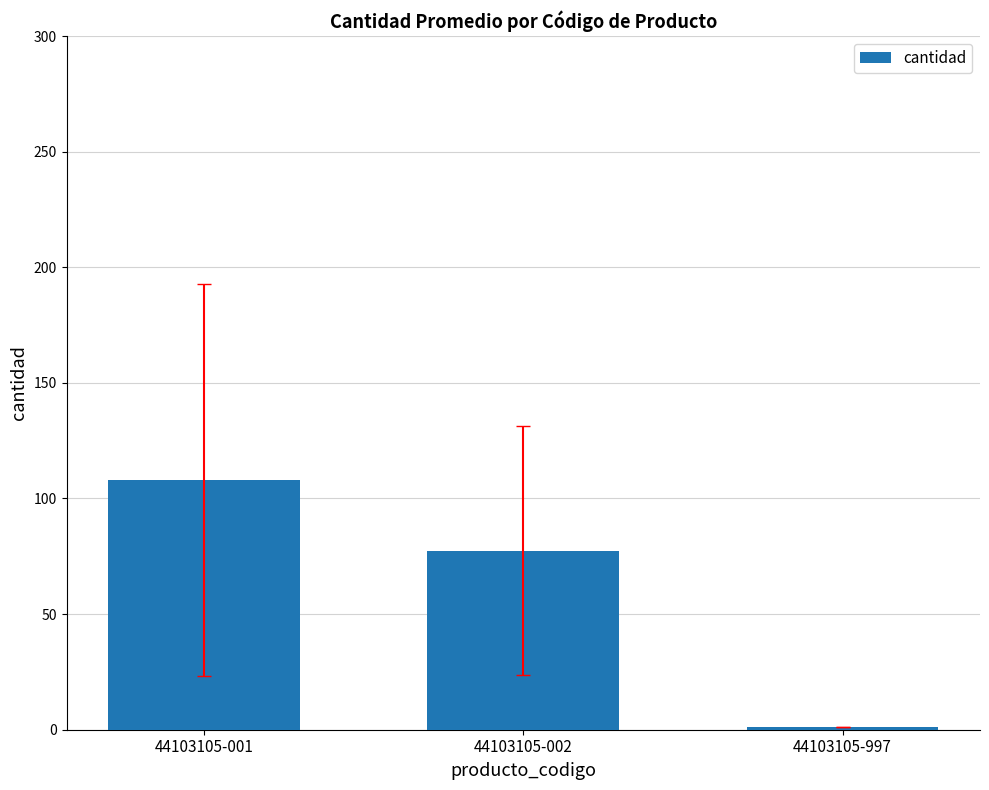

Are the bars grouped side by side (vs. stacked)?

No